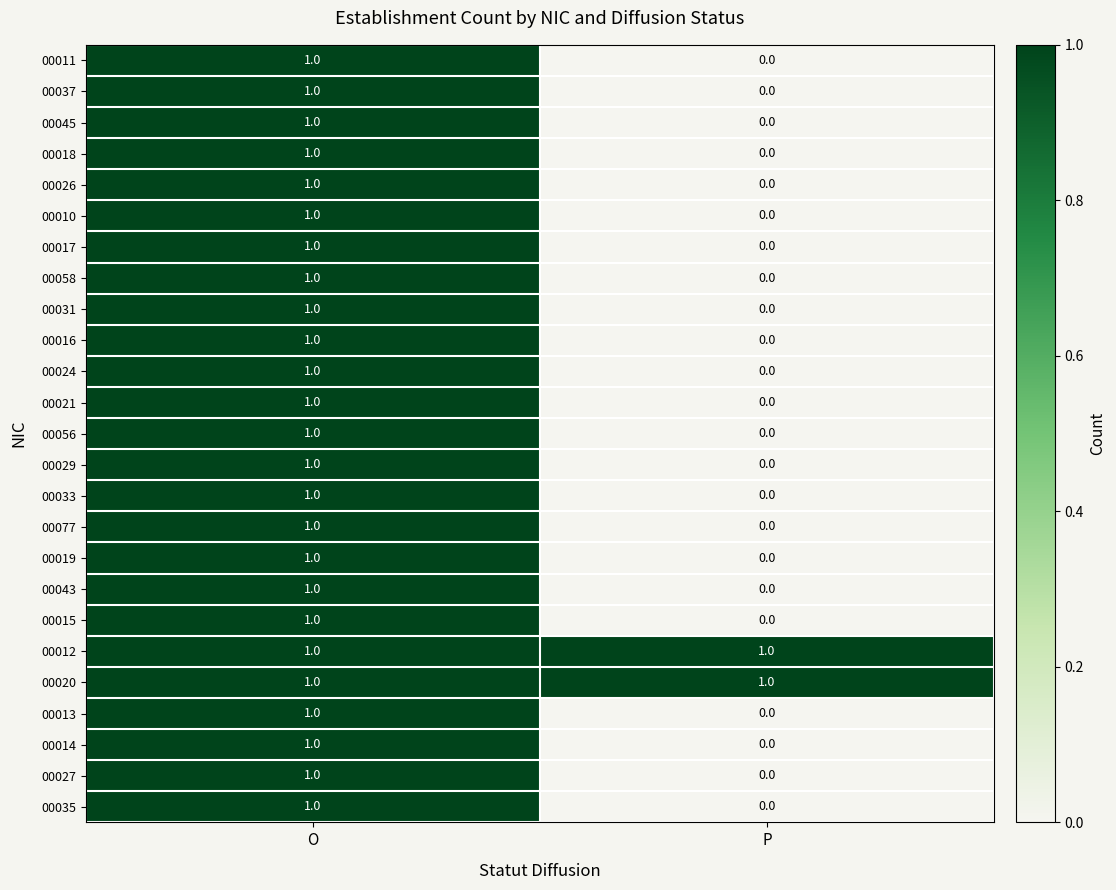

Where is 00056 nearest to the value 0?

P